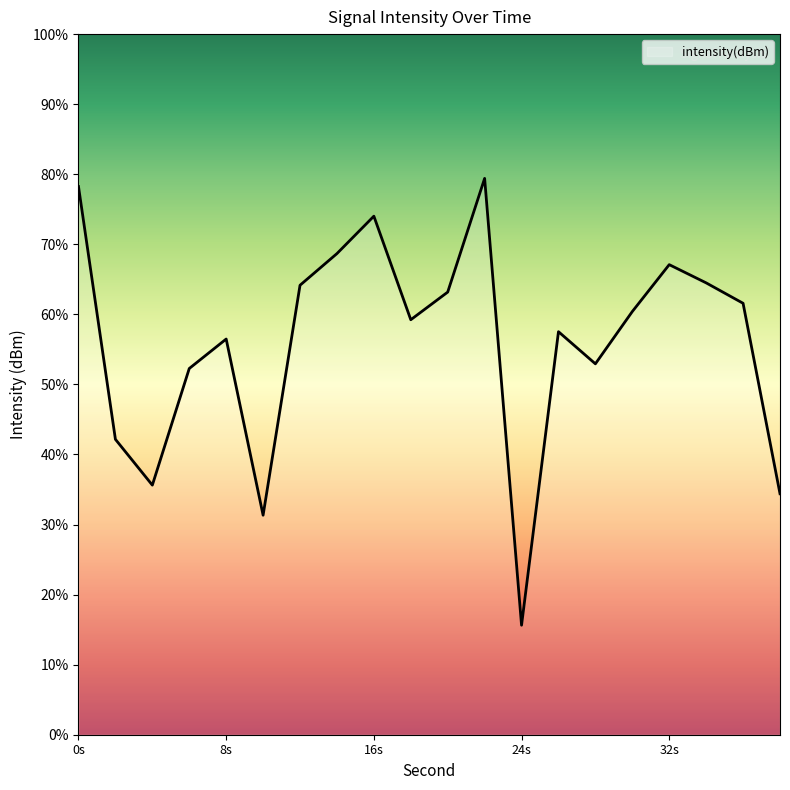

What is the smallest value displayed?

15.6